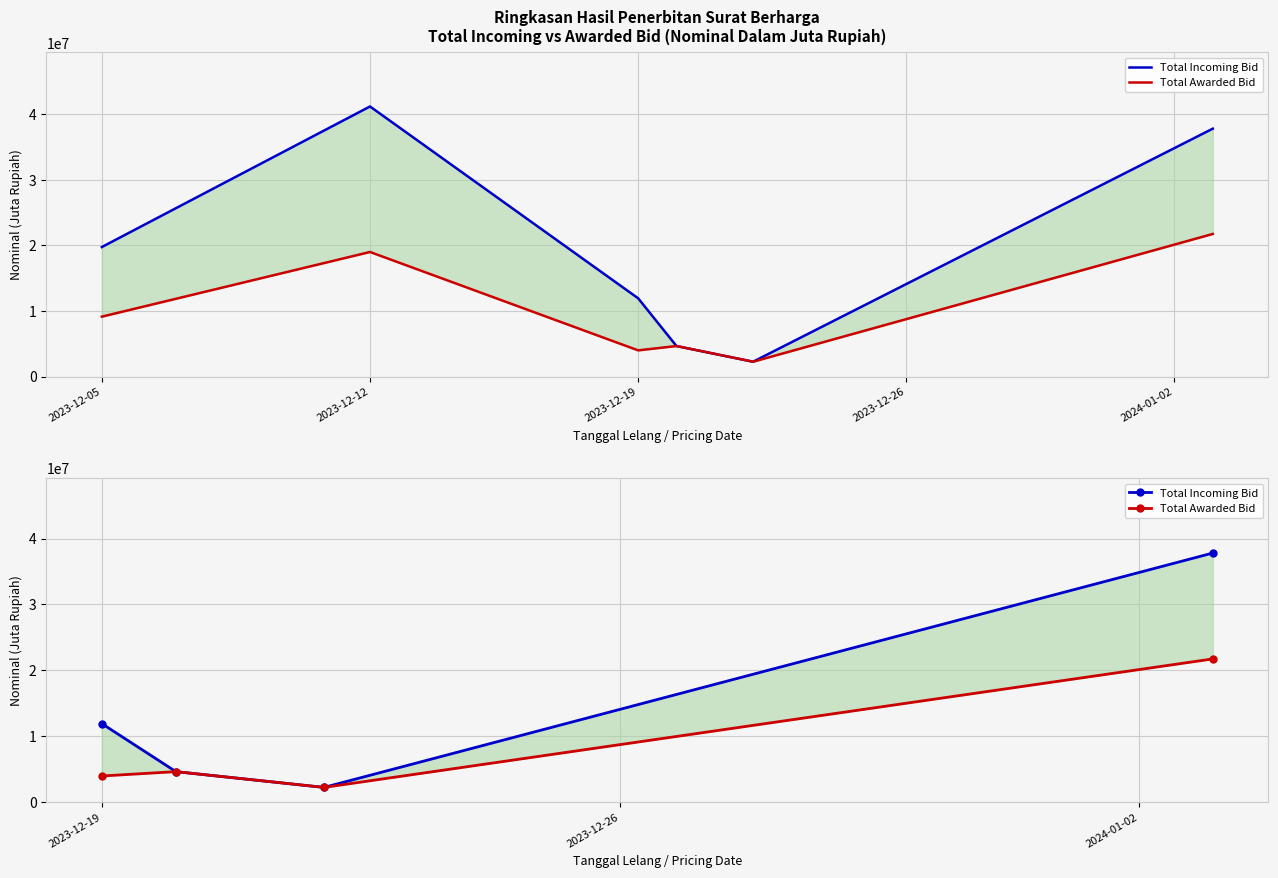

True or false: Total Awarded Bid and Total Incoming Bid cross at least once.

False